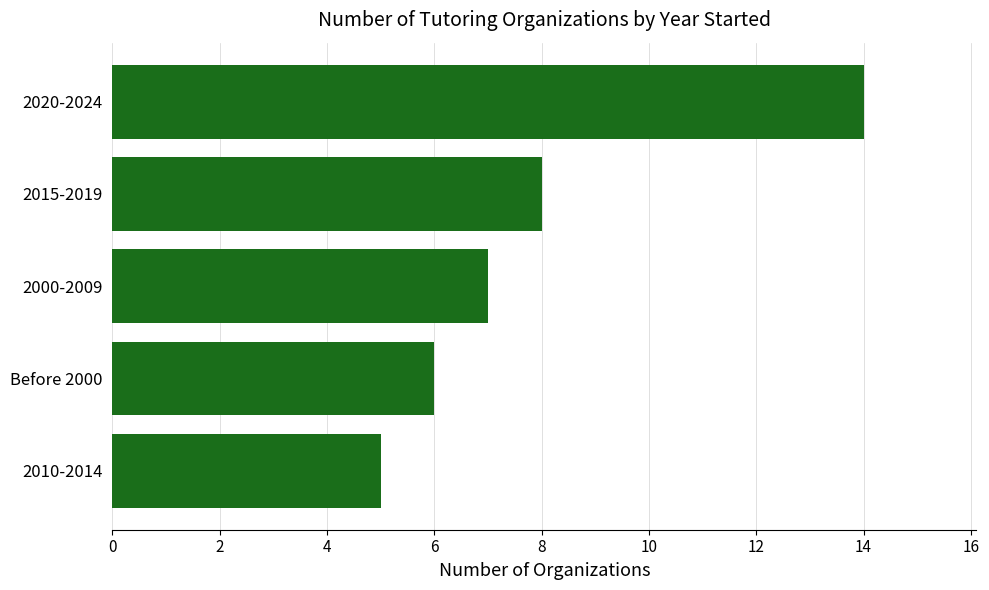

What is the difference between the maximum and minimum values?

9